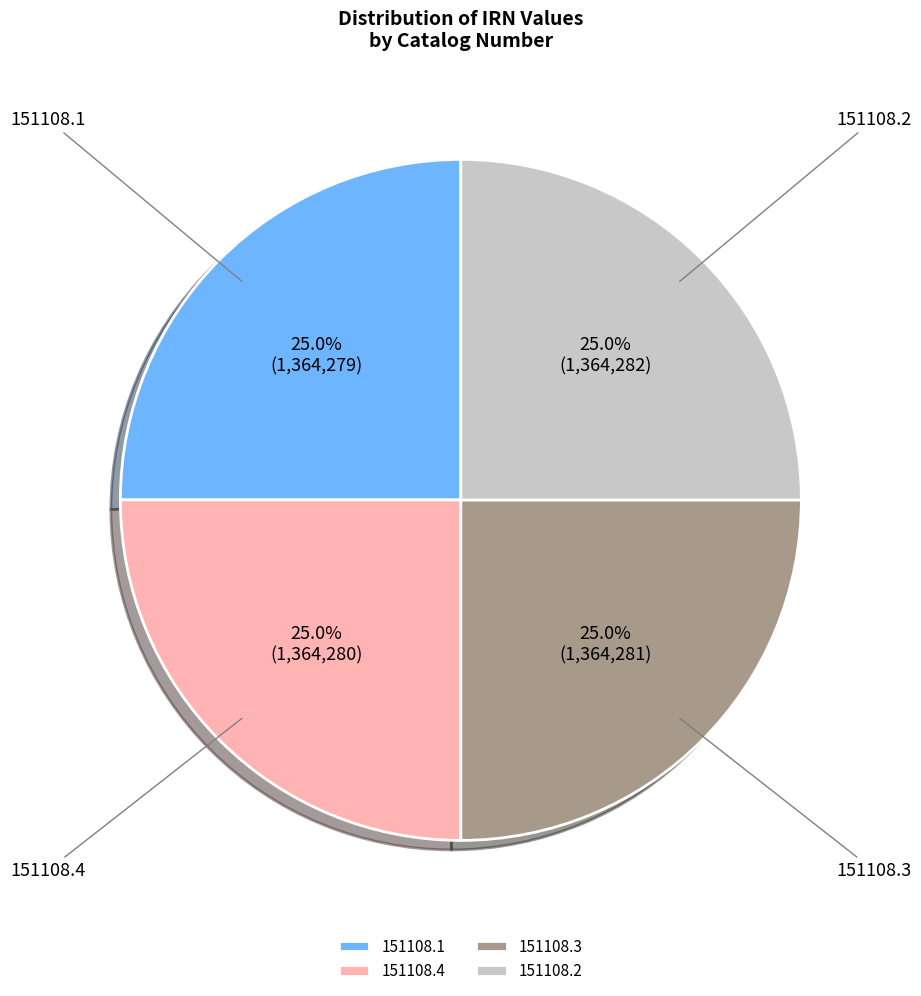

Combined, what portion of the pie is 151108.3 and 151108.4?

50.0%